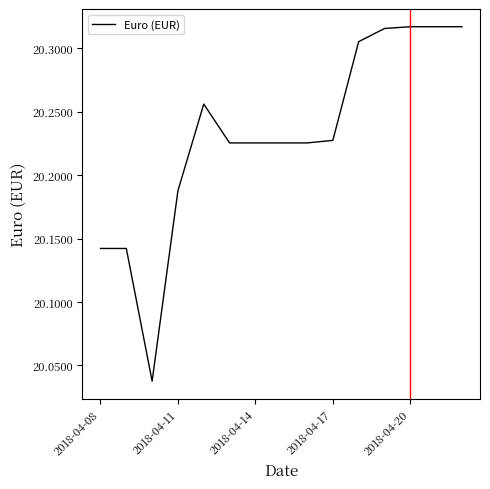

What is the difference between the maximum and minimum values?

0.3